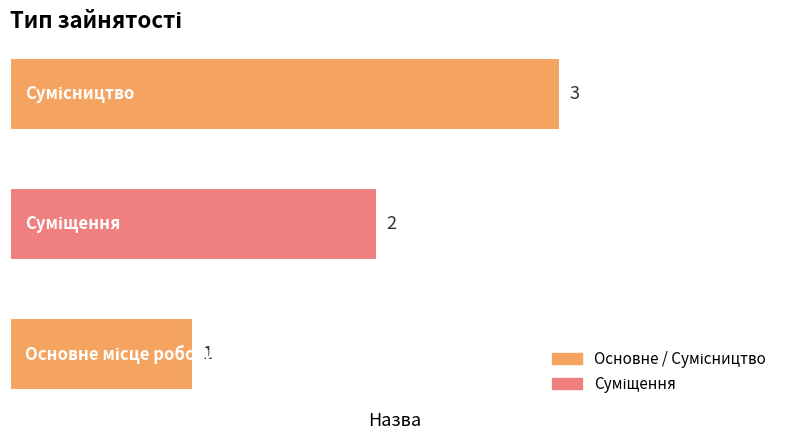

How many values are between 1 and 3?

3